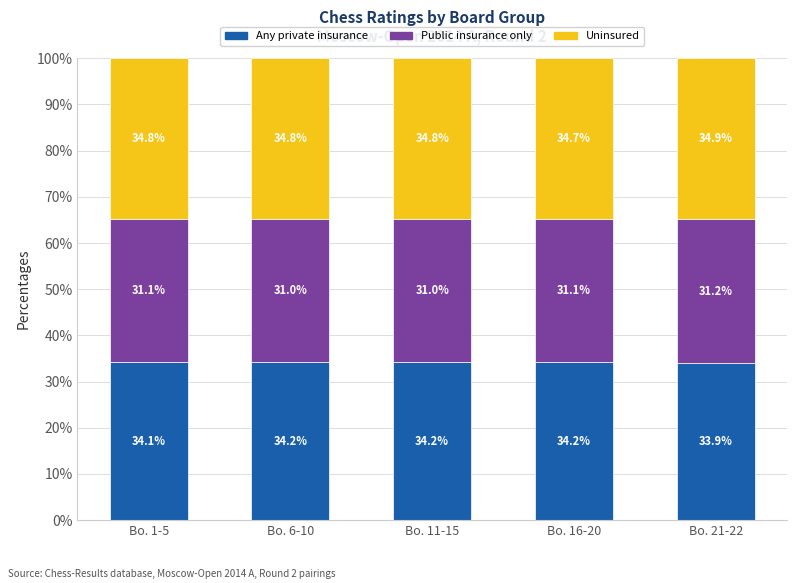

How many bars are there in total?

5